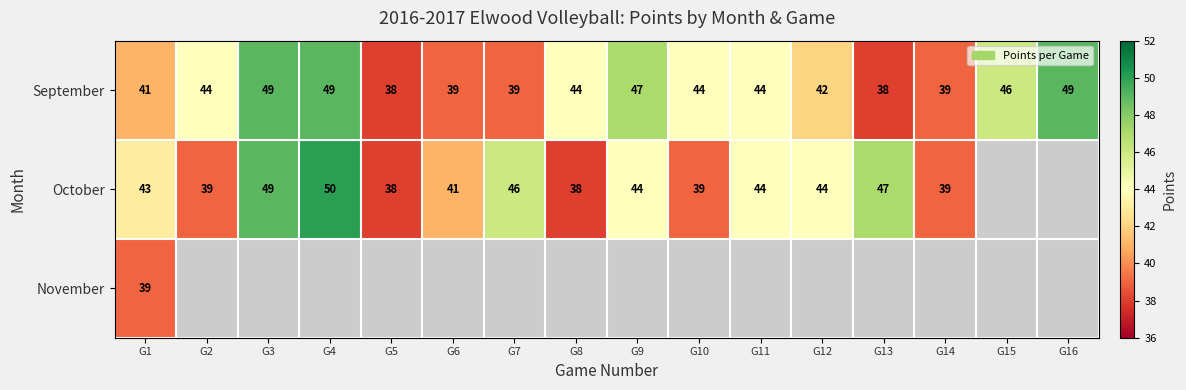

What is the difference between the maximum and minimum values in the September series?

11